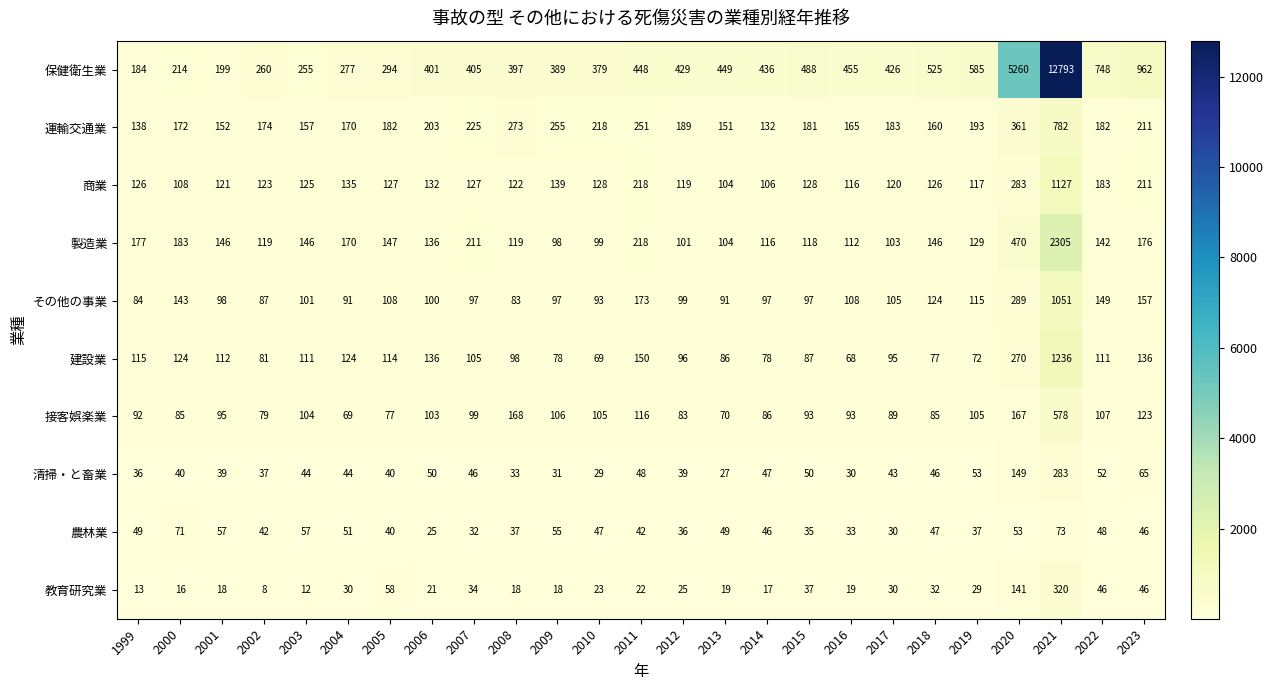

What is the difference between the 建設業 values at 2005 and 2012?

18